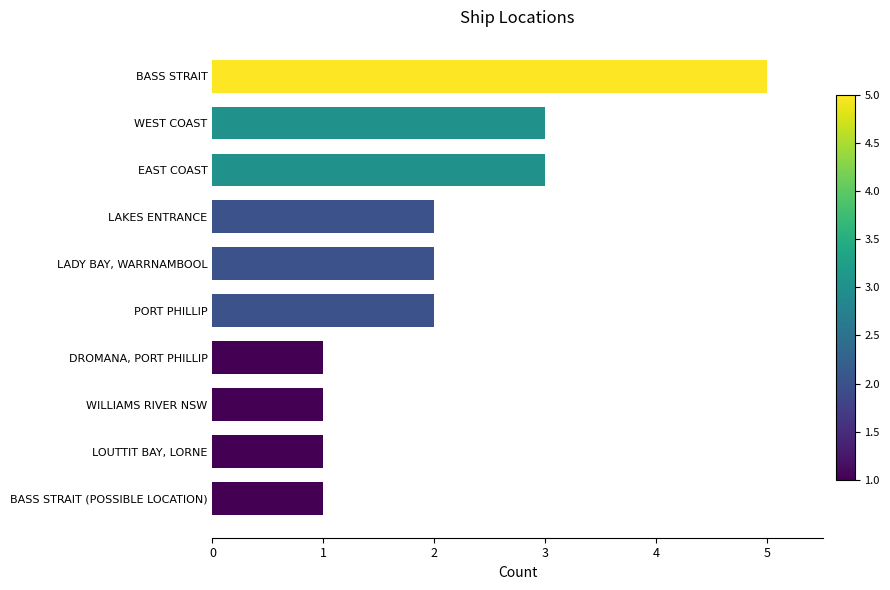

Count the number of data series in this chart.

1